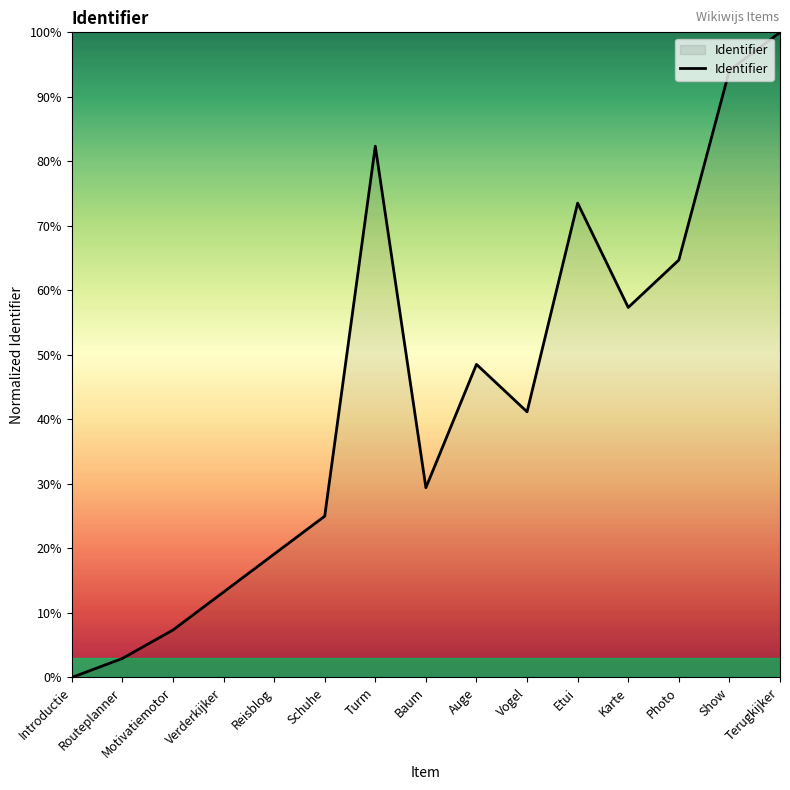

At which label is the value closest to 50?

Auge